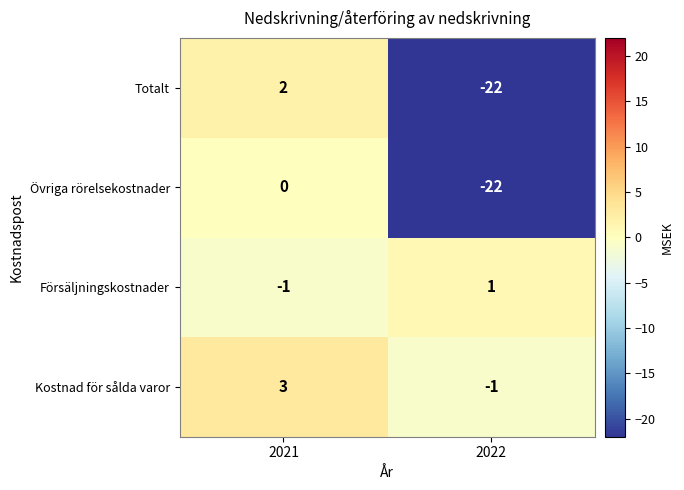

What is the difference between the Övriga rörelsekostnader values at 2022 and 2021?

22